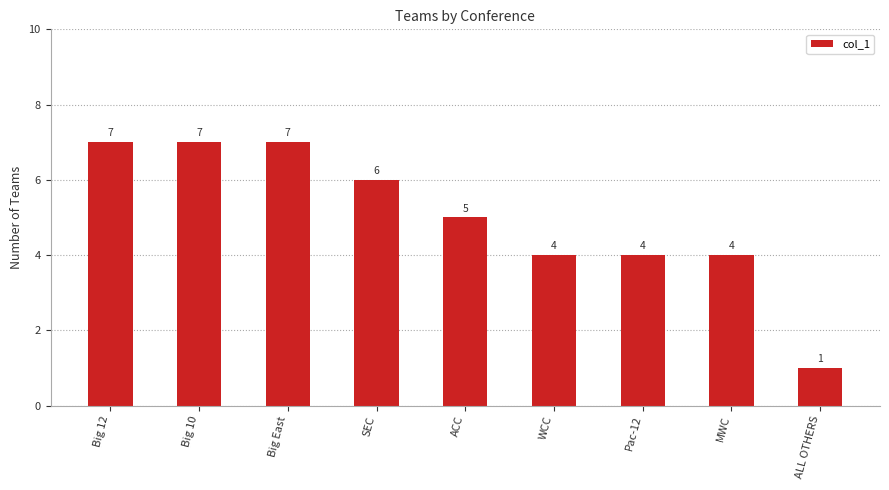

Is it true that the value at ACC is 5?

True